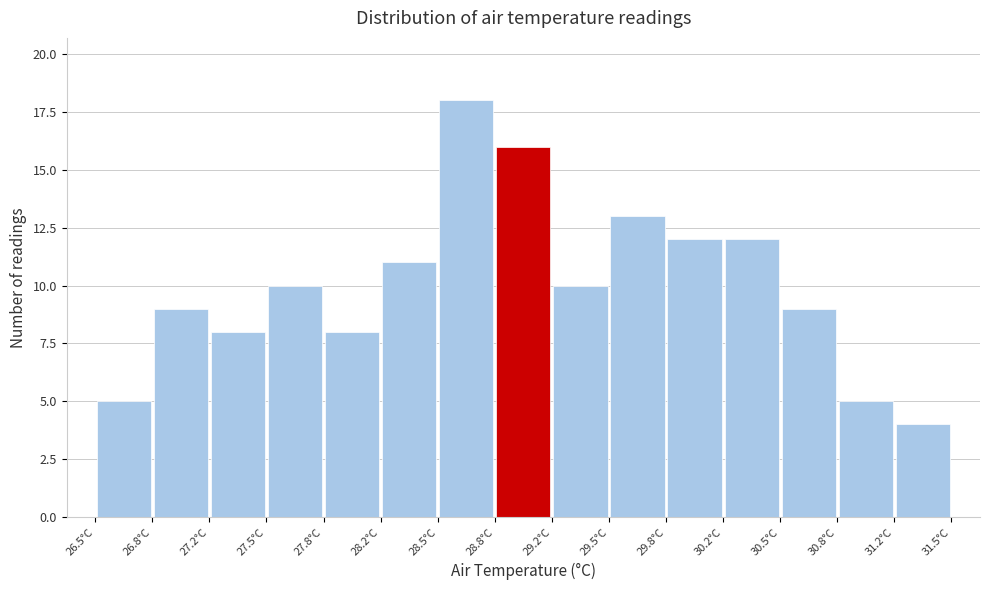

Over which range of the x-axis is the bar tallest?

28.50 to 28.85